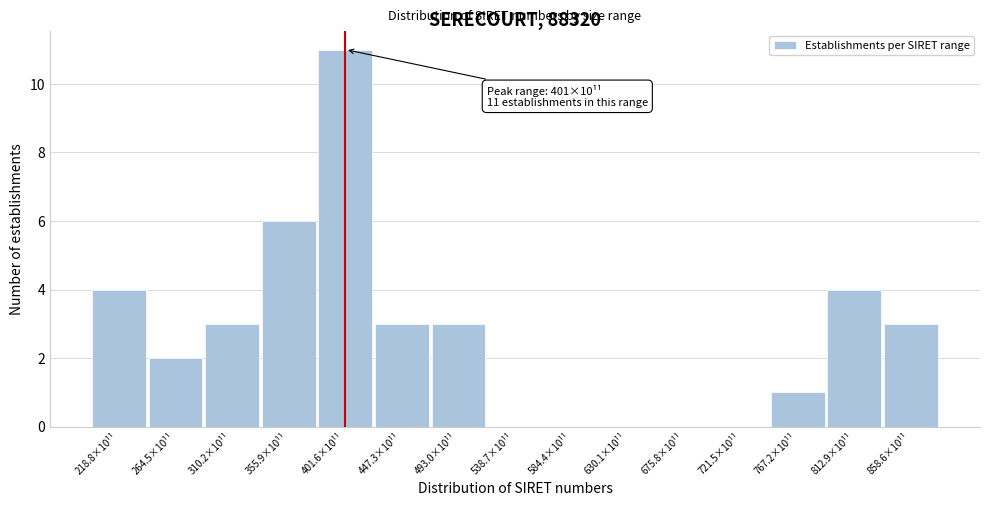

Reading right to left, transcribe all the data shown in this chart.

858.6×10¹¹=3	812.9×10¹¹=4	767.2×10¹¹=1	721.5×10¹¹=0	675.8×10¹¹=0	630.1×10¹¹=0	584.4×10¹¹=0	538.7×10¹¹=0	493.0×10¹¹=3	447.3×10¹¹=3	401.6×10¹¹=11	355.9×10¹¹=6	310.2×10¹¹=3	264.5×10¹¹=2	218.8×10¹¹=4